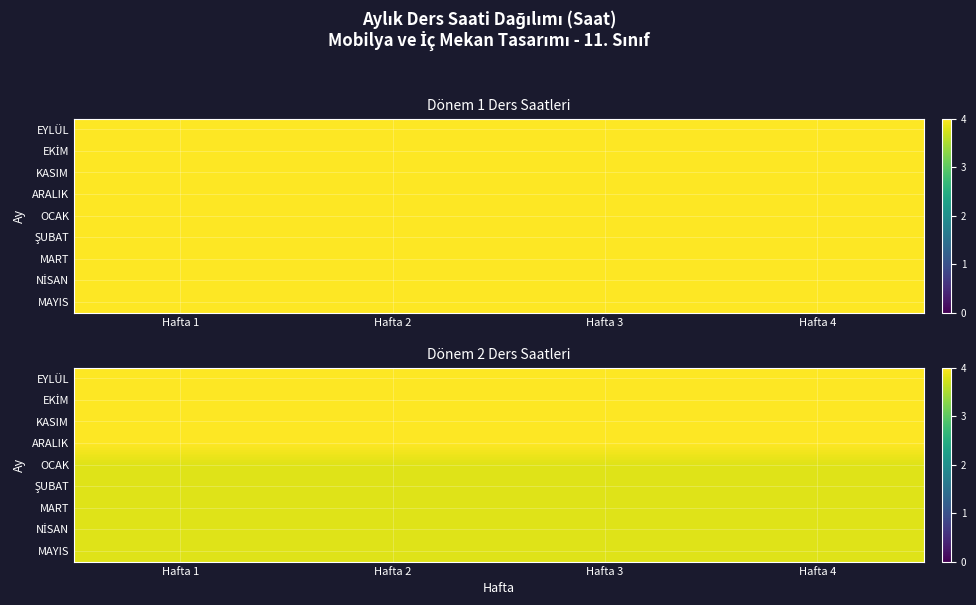

How many distinct data groups are displayed?

9